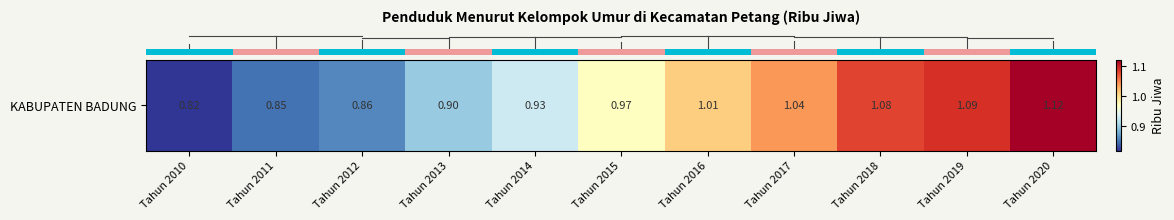

What is the approximate value at Tahun 2019?

1.1